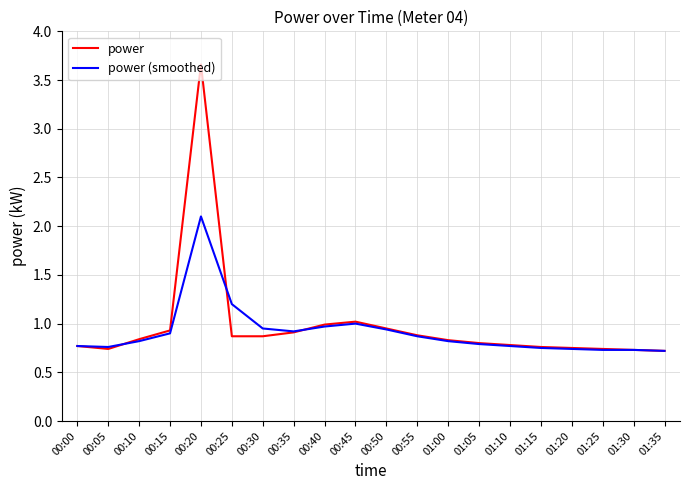

Rank the series by their maximum value, from highest to lowest.

power, power (smoothed)